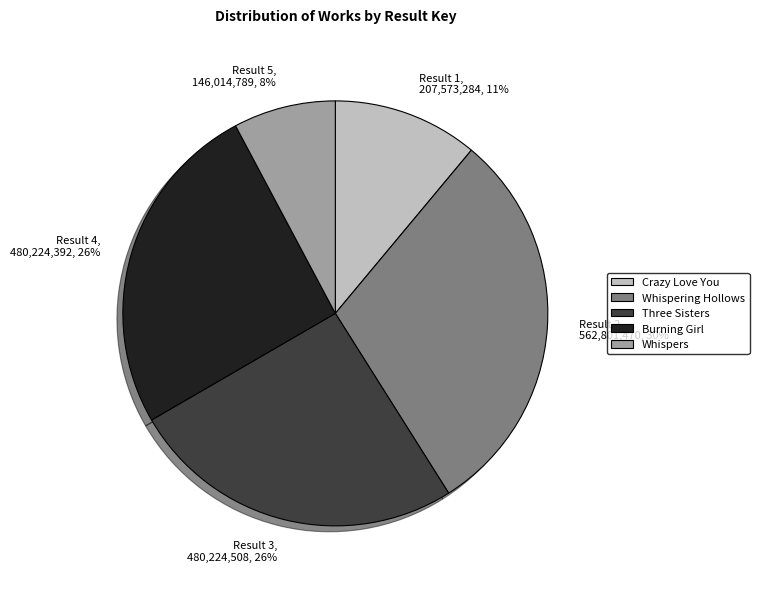

Count the number of slices in the pie.

5